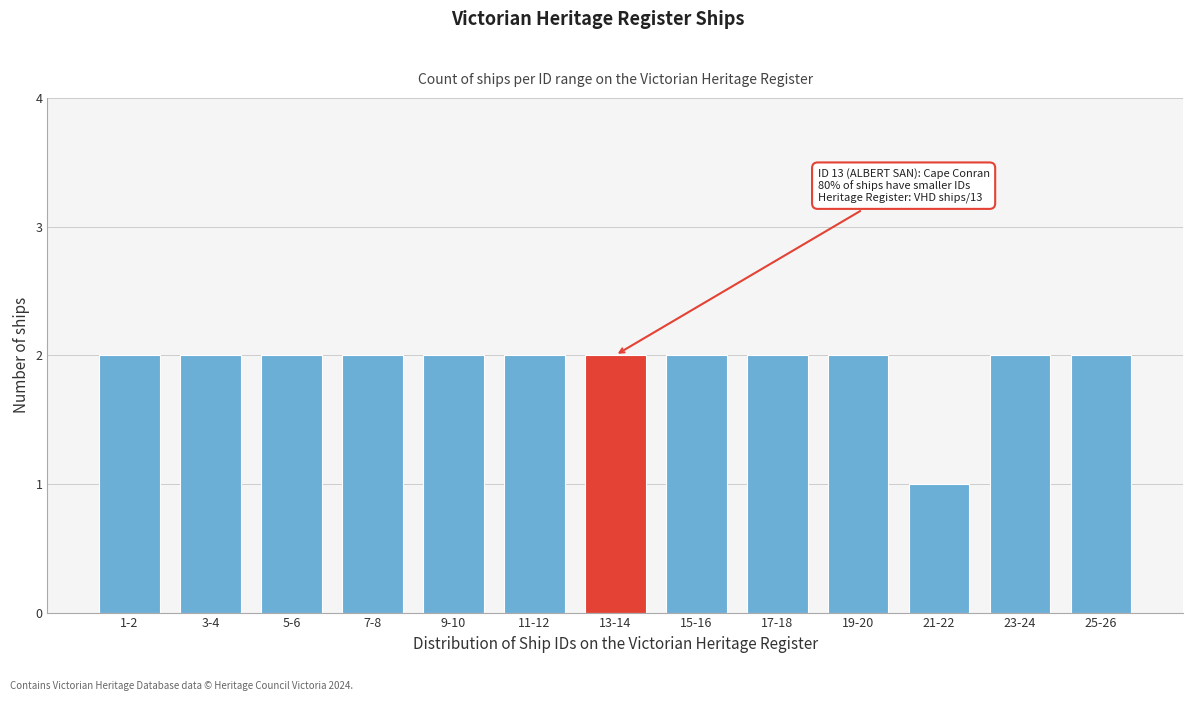

Reading left to right, transcribe all the data shown in this chart.

1-2=2	3-4=2	5-6=2	7-8=2	9-10=2	11-12=2	13-14=2	15-16=2	17-18=2	19-20=2	21-22=1	23-24=2	25-26=2